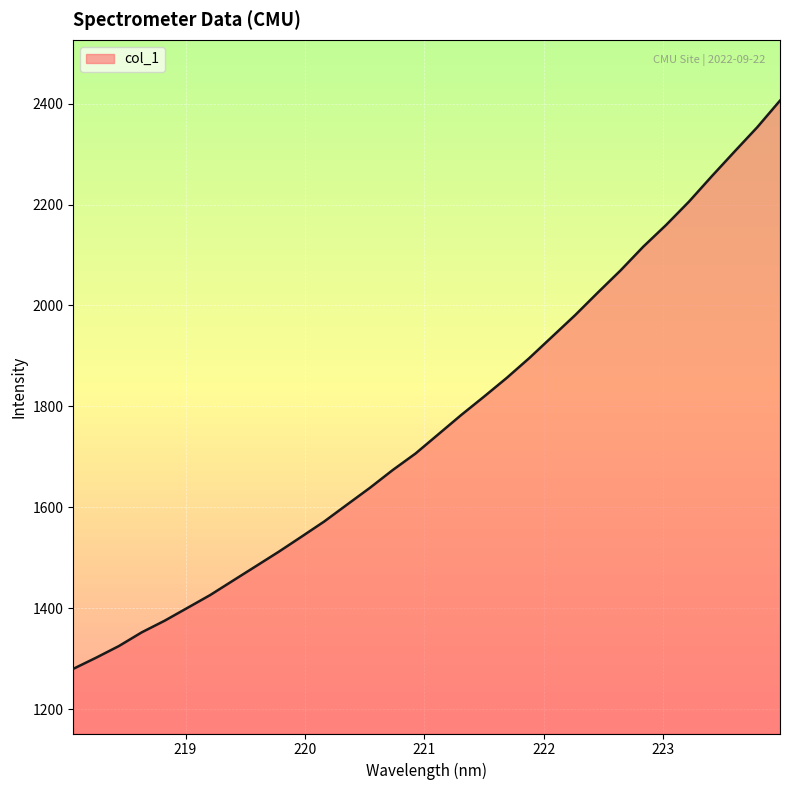

What is the maximum value shown in the chart?

2405.8